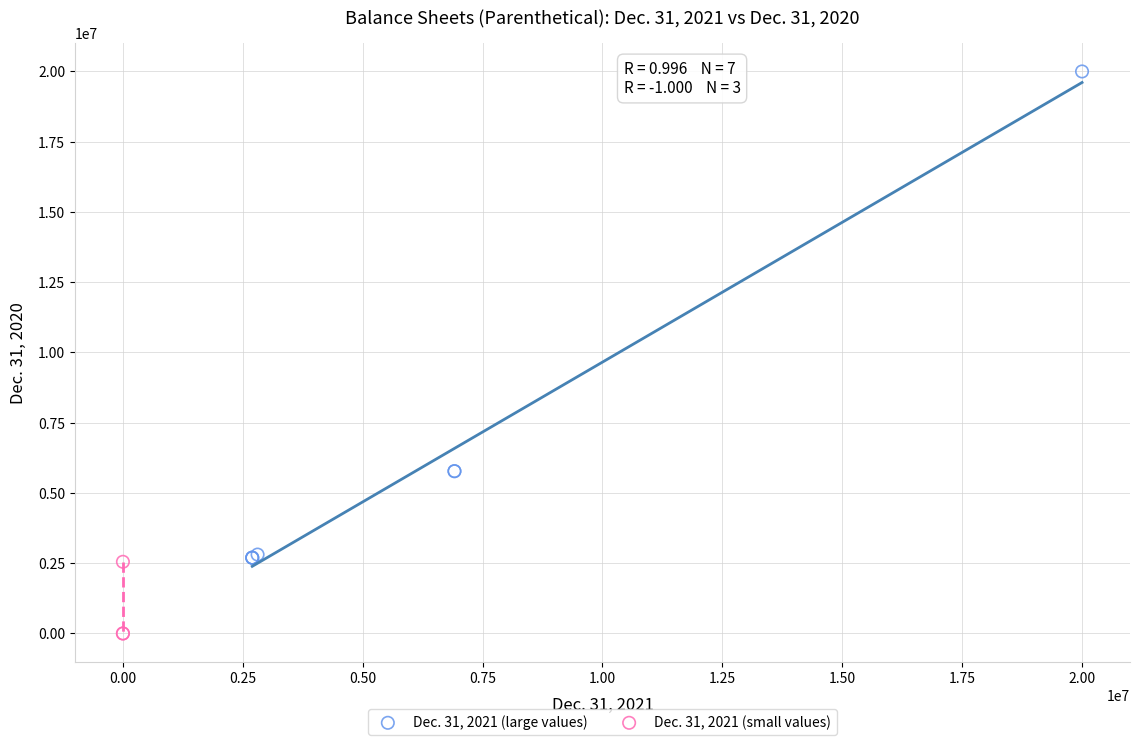

Which series has the widest spread of Y values?

Dec. 31, 2021 (large values)